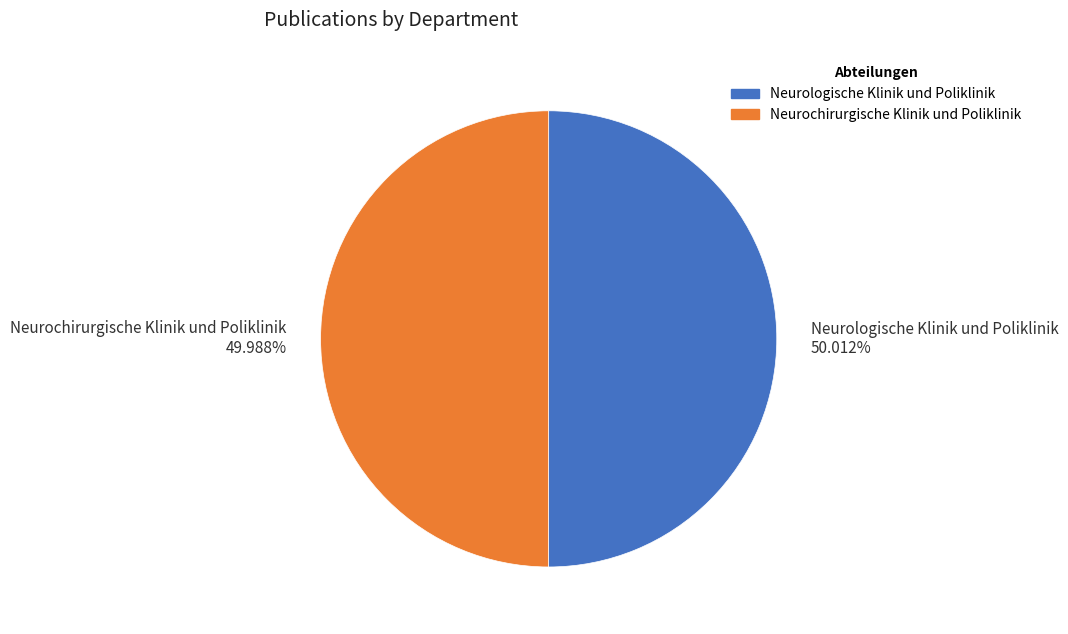

Is there a majority slice in this chart?

Yes